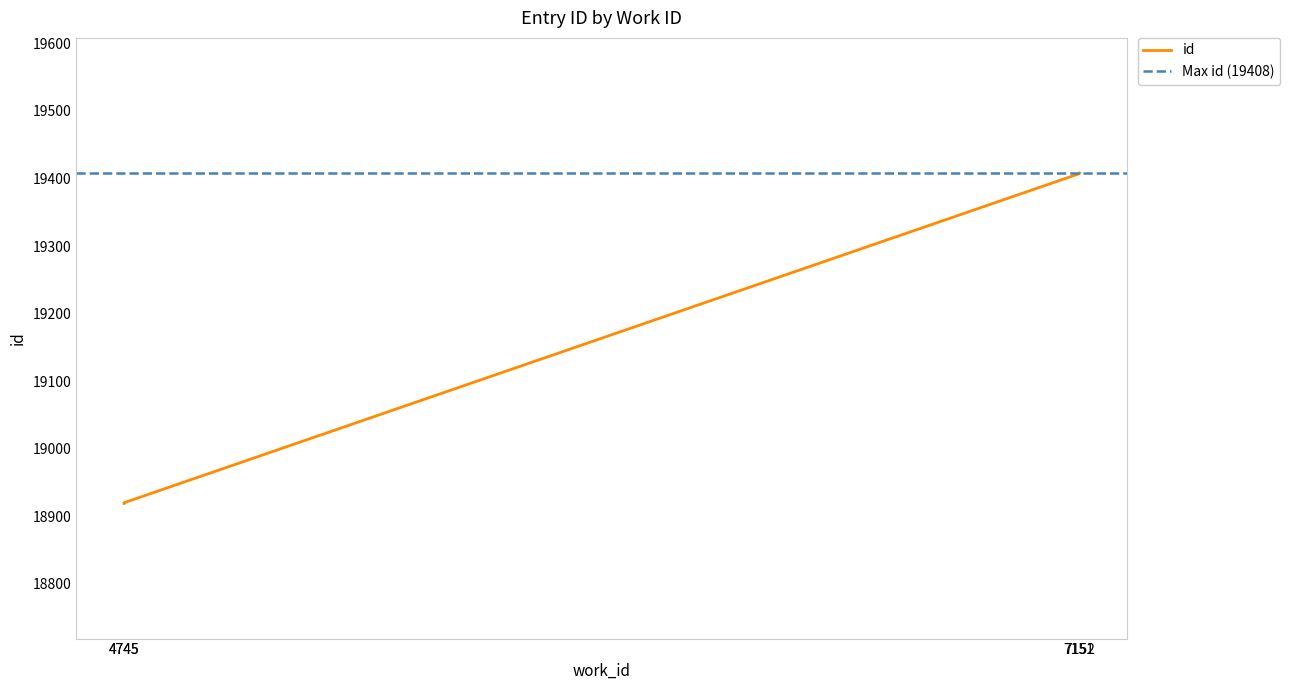

Rank the categories by value from highest to lowest.

7152, 7151, 4745, 4745